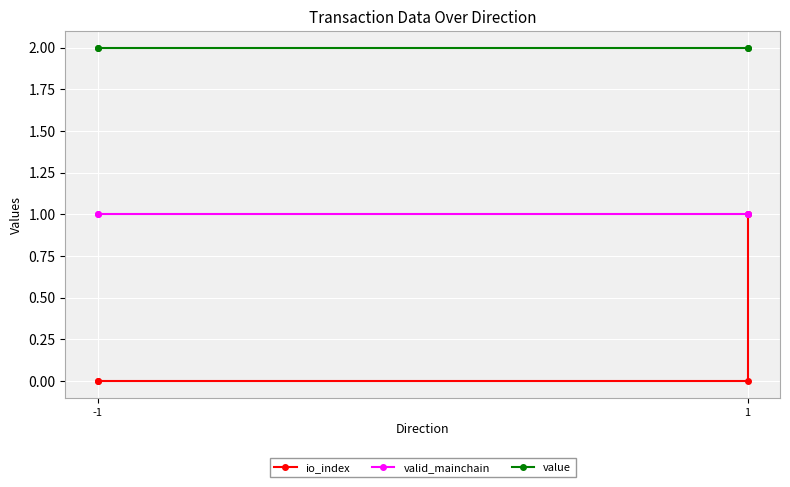

Where is valid_mainchain nearest to the value 1?

-1